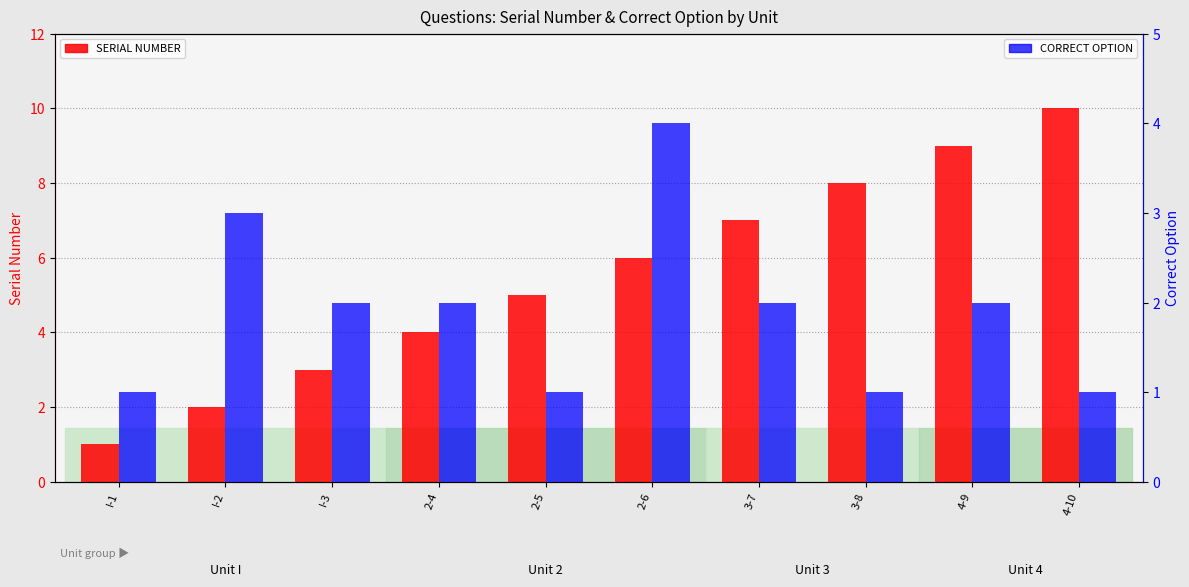

What is the label of the 3rd bar from the left?

I-3